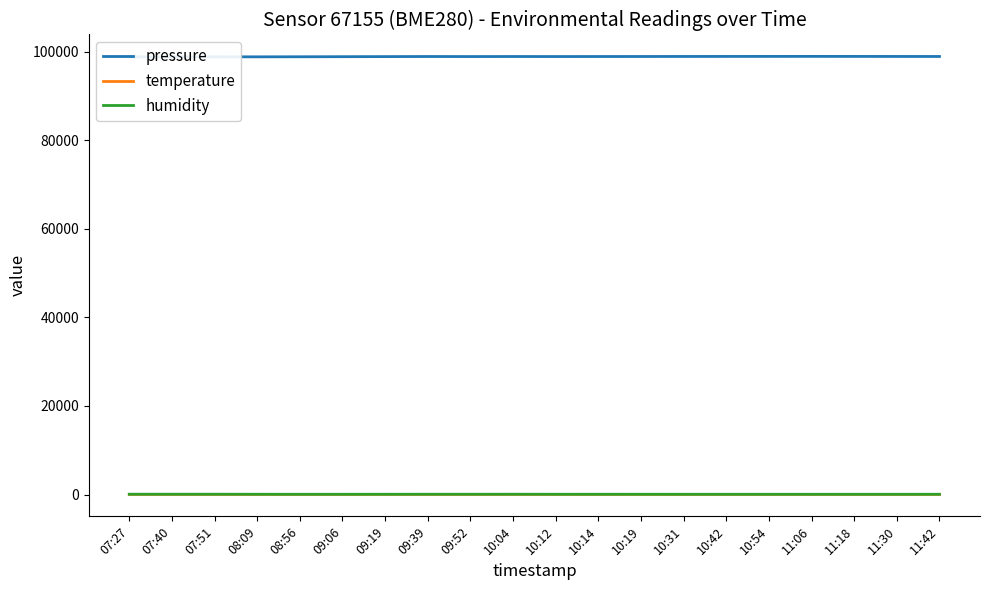

What is the total value across all series at 11:42?

98994.6